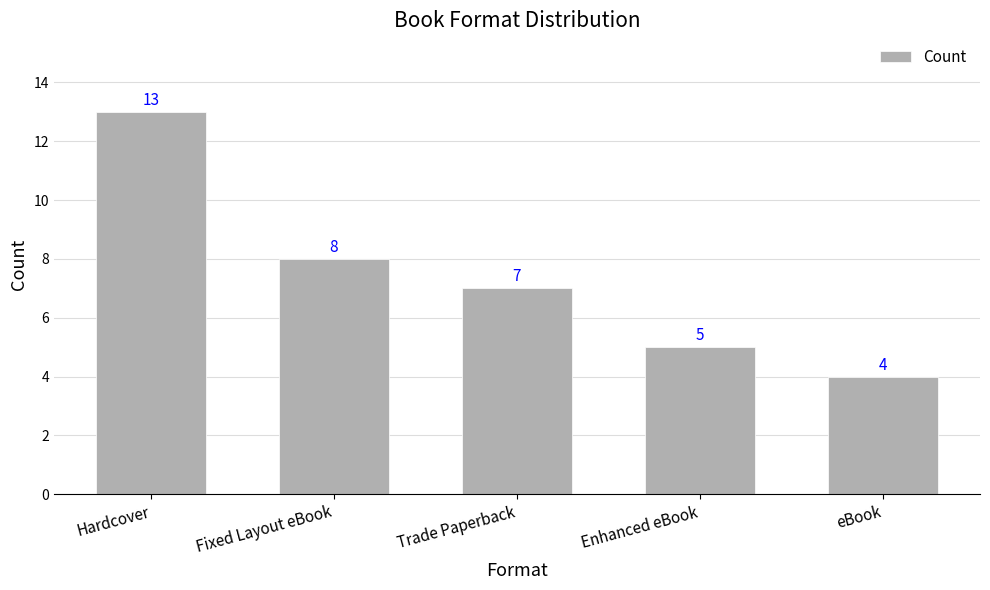

Reading left to right, what are all the values shown in this chart?

Hardcover=13	Fixed Layout eBook=8	Trade Paperback=7	Enhanced eBook=5	eBook=4